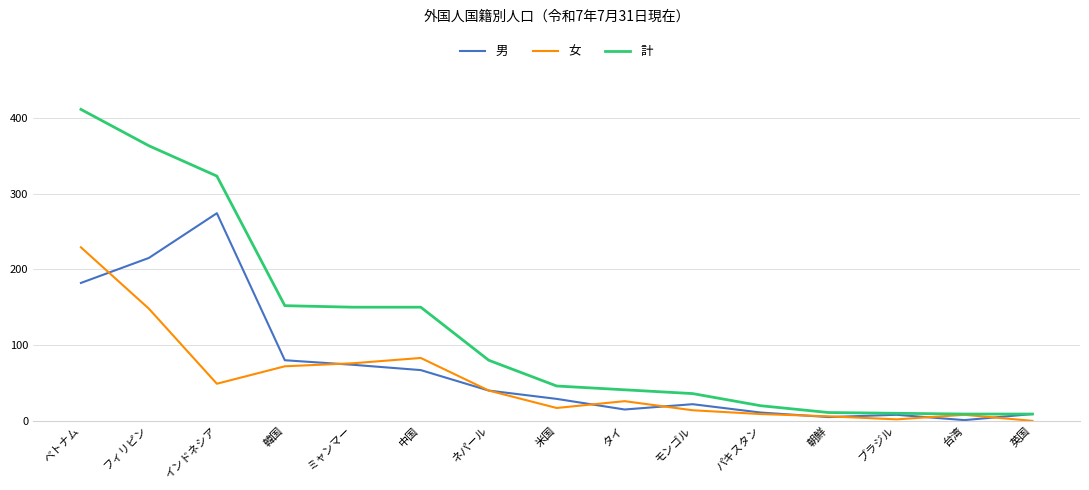

Count the number of categories in the chart.

15